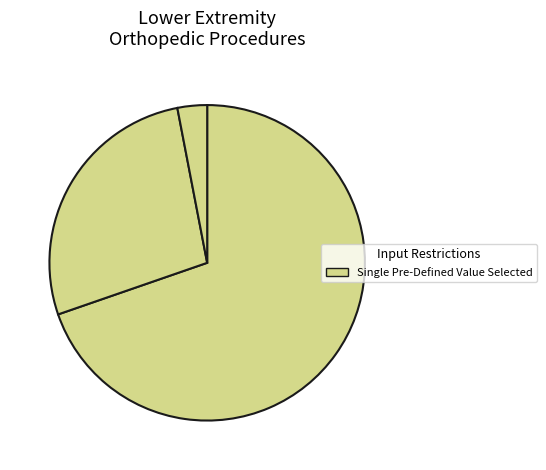

How many slices are in this pie chart?

3